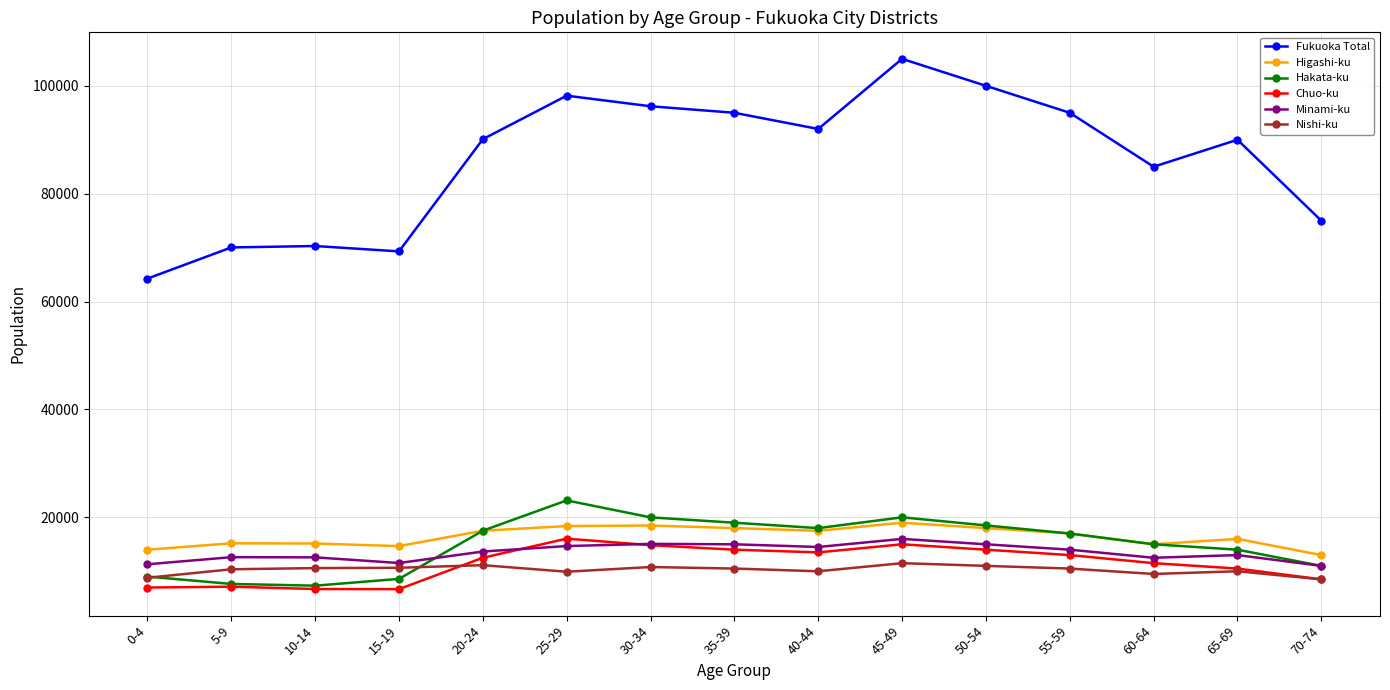

What are all the series names shown in the legend?

Fukuoka Total, Higashi-ku, Hakata-ku, Chuo-ku, Minami-ku, Nishi-ku